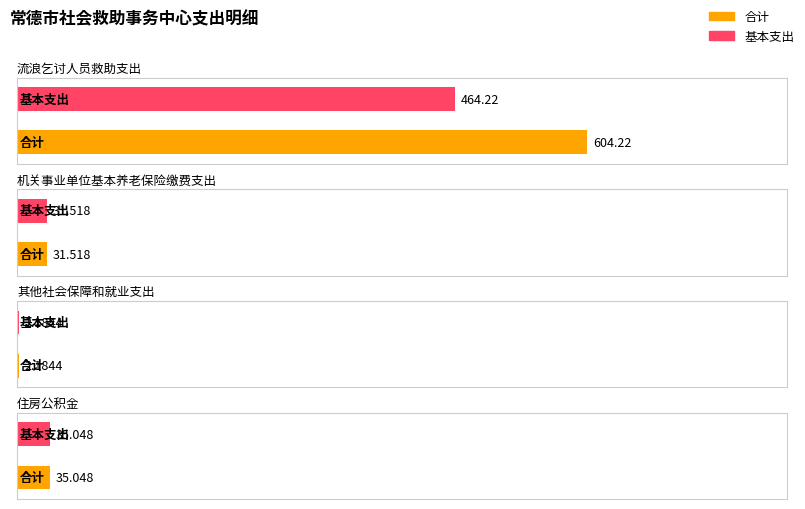

Is the value of 合计 at 机关事业单位基本养老保险缴费支出 greater than the value of 基本支出 at 流浪乞讨人员救助支出?

No